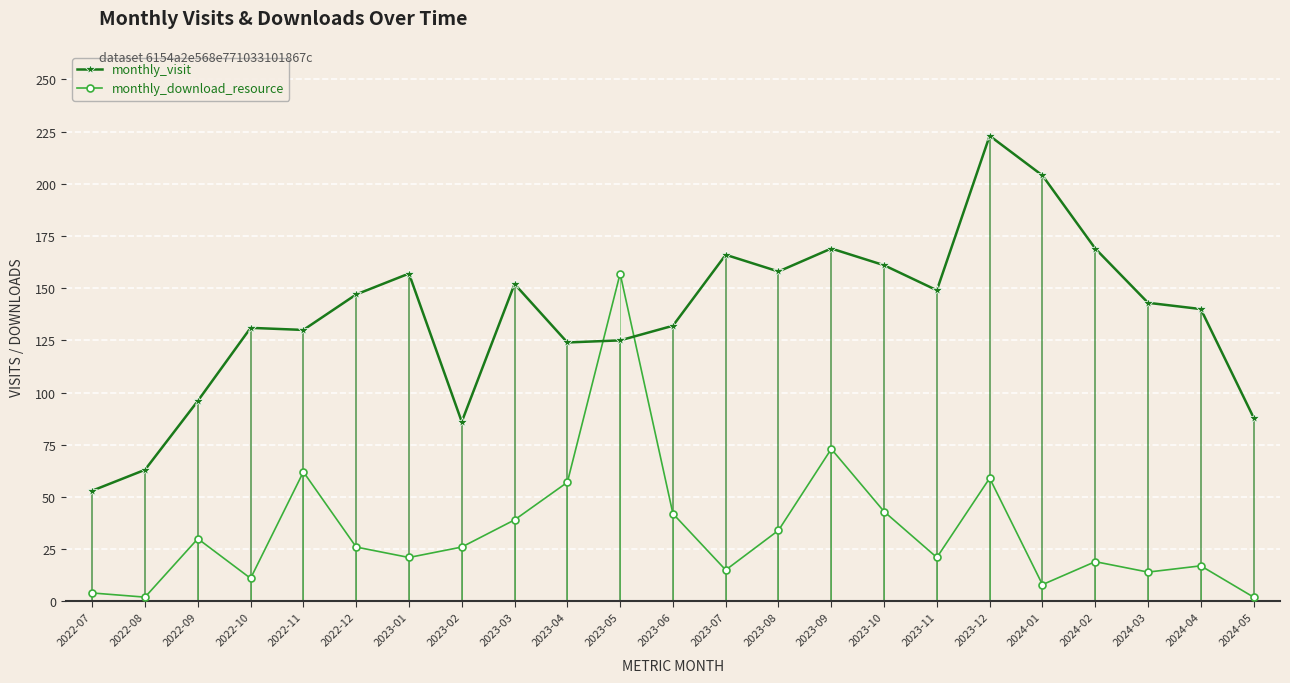

What is the label of the 9th point from the left?

2023-03